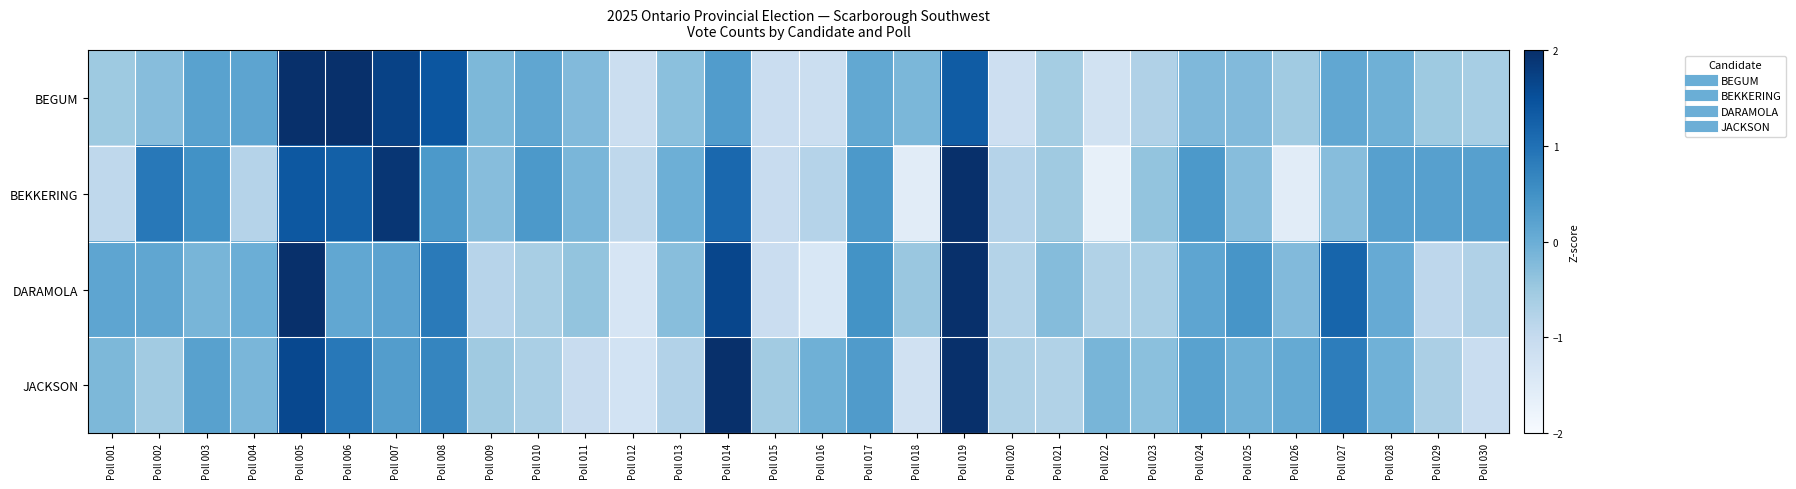

Reading right to left, extract all data points from this chart.

BEGUM: Poll 030=-0.6	Poll 029=-0.5	Poll 028=-0.0	Poll 027=0.1	Poll 026=-0.5	Poll 025=-0.2	Poll 024=-0.2	Poll 023=-0.7	Poll 022=-1.2	Poll 021=-0.6	Poll 020=-1.2	Poll 019=1.3	Poll 018=-0.2	Poll 017=0.1	Poll 016=-1.1	Poll 015=-1.1	Poll 014=0.3	Poll 013=-0.3	Poll 012=-1.1	Poll 011=-0.2	Poll 010=0.1	Poll 009=-0.2	Poll 008=1.4	Poll 007=1.7	Poll 006=2.9	Poll 005=2.4	Poll 004=0.2	Poll 003=0.2	Poll 002=-0.3	Poll 001=-0.5
BEKKERING: Poll 030=0.2	Poll 029=0.2	Poll 028=0.2	Poll 027=-0.3	Poll 026=-1.5	Poll 025=-0.3	Poll 024=0.4	Poll 023=-0.4	Poll 022=-1.7	Poll 021=-0.5	Poll 020=-0.8	Poll 019=2.7	Poll 018=-1.5	Poll 017=0.4	Poll 016=-0.8	Poll 015=-1.0	Poll 014=1.1	Poll 013=-0.0	Poll 012=-0.9	Poll 011=-0.1	Poll 010=0.4	Poll 009=-0.3	Poll 008=0.4	Poll 007=1.9	Poll 006=1.3	Poll 005=1.4	Poll 004=-0.8	Poll 003=0.5	Poll 002=0.9	Poll 001=-0.9
DARAMOLA: Poll 030=-0.7	Poll 029=-0.9	Poll 028=0.1	Poll 027=1.2	Poll 026=-0.2	Poll 025=0.4	Poll 024=0.1	Poll 023=-0.6	Poll 022=-0.7	Poll 021=-0.3	Poll 020=-0.8	Poll 019=3.1	Poll 018=-0.5	Poll 017=0.5	Poll 016=-1.4	Poll 015=-1.1	Poll 014=1.6	Poll 013=-0.3	Poll 012=-1.3	Poll 011=-0.4	Poll 010=-0.6	Poll 009=-0.8	Poll 008=0.9	Poll 007=0.2	Poll 006=0.1	Poll 005=2.4	Poll 004=-0.0	Poll 003=-0.1	Poll 002=0.1	Poll 001=0.1
JACKSON: Poll 030=-1.1	Poll 029=-0.7	Poll 028=-0.1	Poll 027=0.8	Poll 026=0.1	Poll 025=-0.0	Poll 024=0.2	Poll 023=-0.3	Poll 022=-0.1	Poll 021=-0.7	Poll 020=-0.7	Poll 019=3.5	Poll 018=-1.2	Poll 017=0.3	Poll 016=-0.0	Poll 015=-0.6	Poll 014=2.1	Poll 013=-0.8	Poll 012=-1.3	Poll 011=-1.0	Poll 010=-0.6	Poll 009=-0.5	Poll 008=0.7	Poll 007=0.3	Poll 006=0.9	Poll 005=1.6	Poll 004=-0.1	Poll 003=0.2	Poll 002=-0.6	Poll 001=-0.2